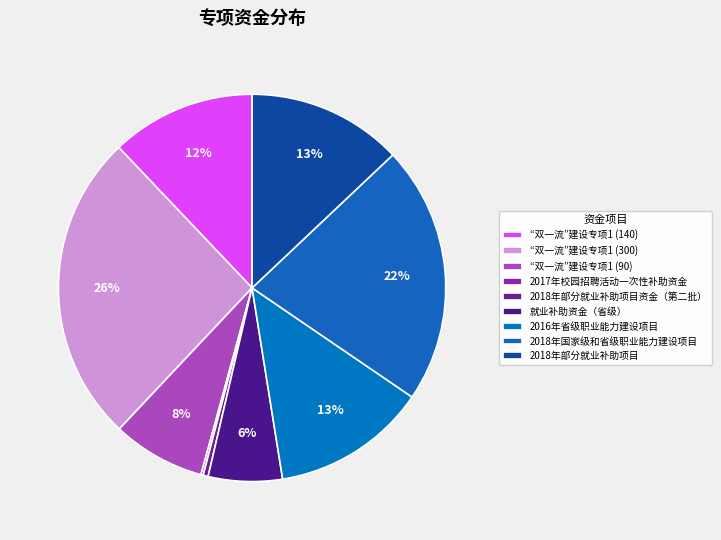

Which category has the biggest portion of the pie?

“双一流”建设专项1 (300)